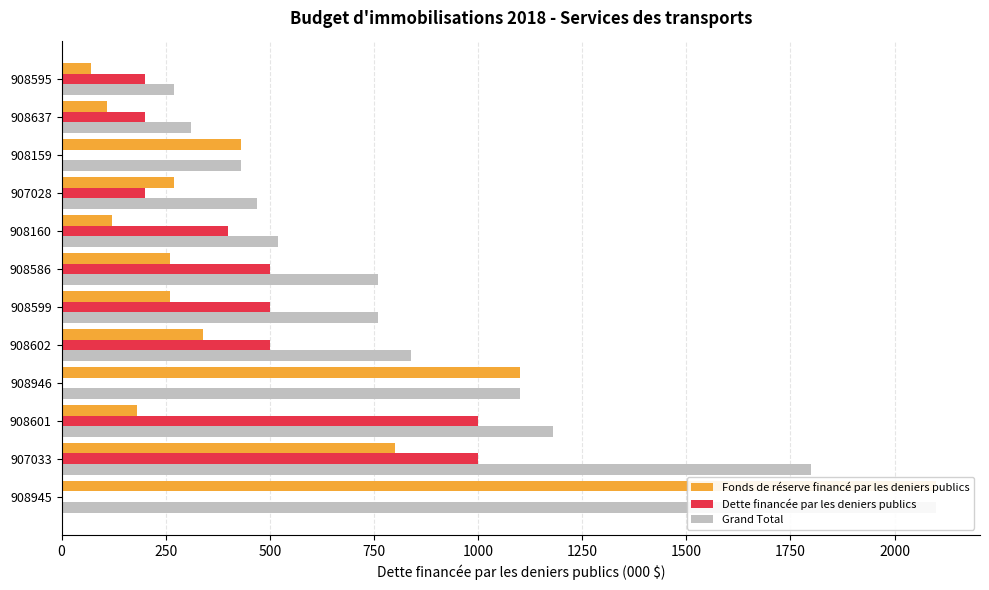

Reading right to left, extract all data points from this chart.

Fonds de réserve financé par les deniers publics: 70	110	430	270	120	260	260	340	1100	180	800	2100
Dette financée par les deniers publics: 200	200	0	200	400	500	500	500	0	1000	1000	0
Grand Total: 270	310	430	470	520	760	760	840	1100	1180	1800	2100